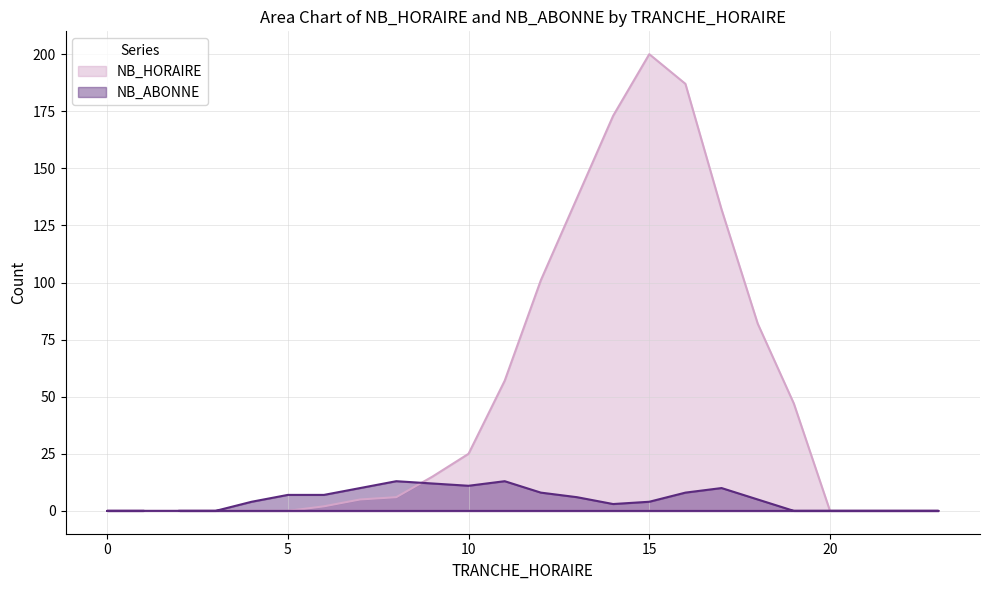

Does the chart display data point markers on the line(s)?

No